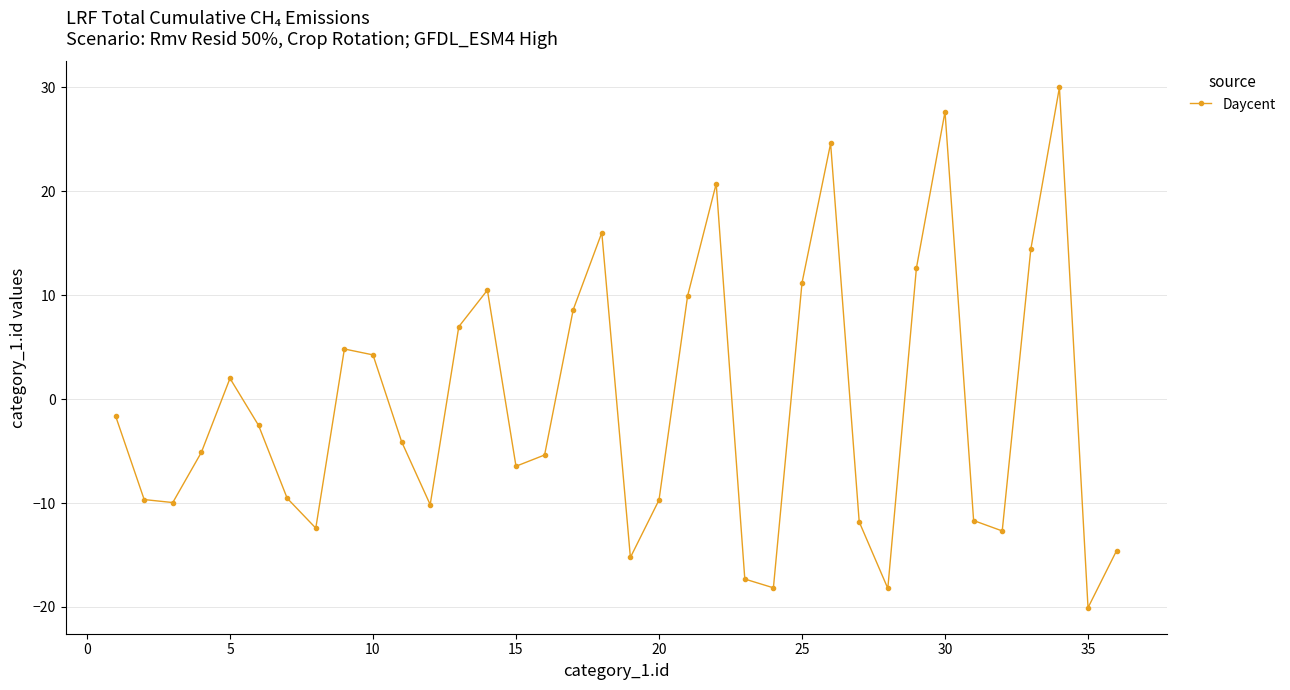

What is the difference between the second highest and minimum values?

47.7